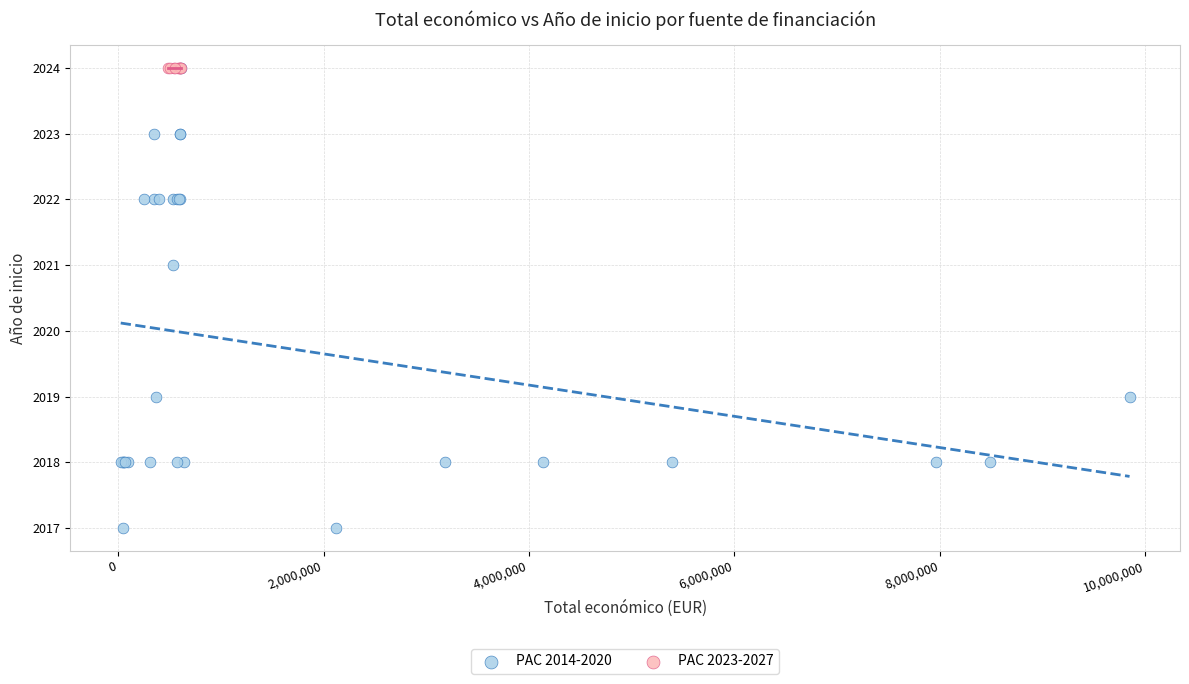

Which series reaches the minimum Y coordinate?

PAC 2014-2020